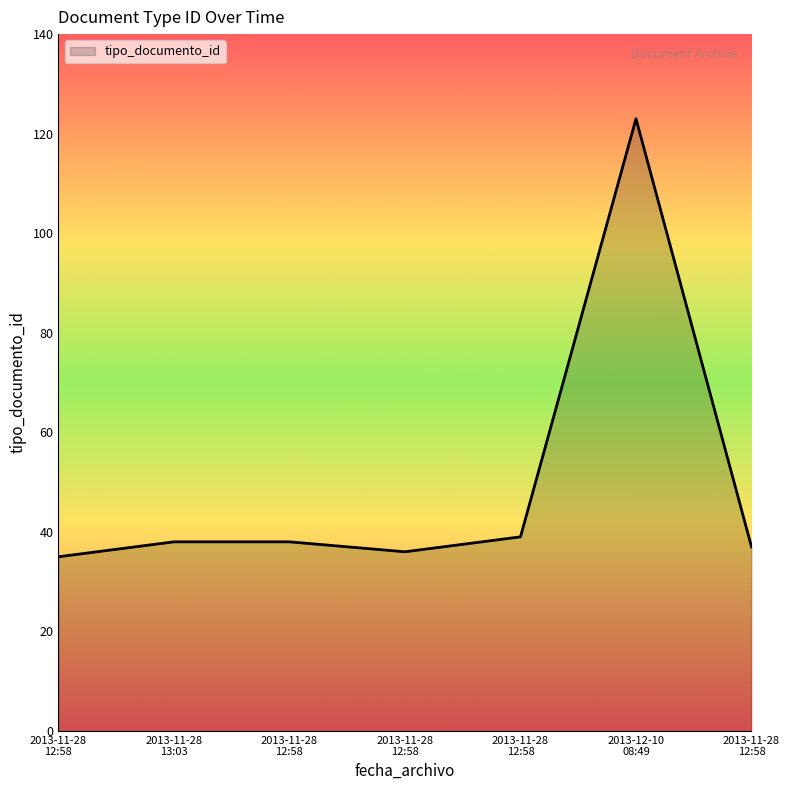

True or false: the data has more than 2 interior local peaks.

False